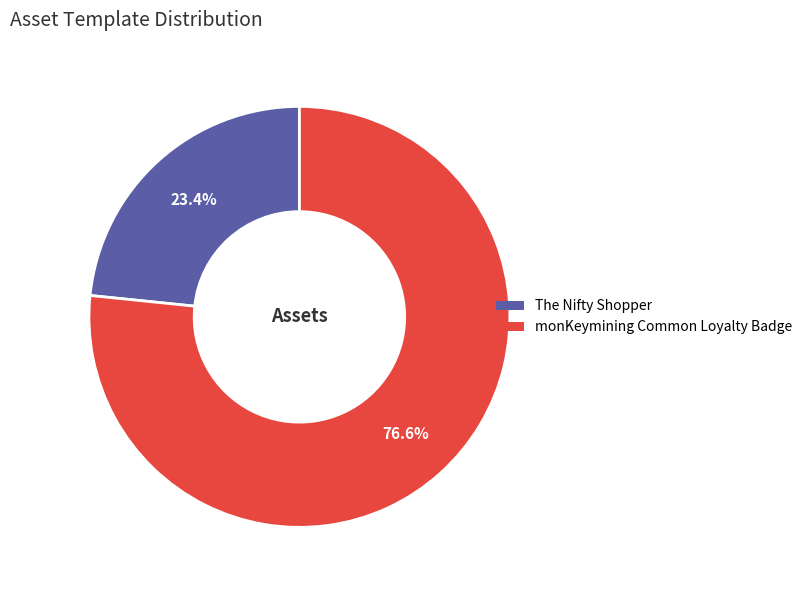

What is the ratio of the value at monKeymining Common Loyalty Badge to the value at The Nifty Shopper?

3.3